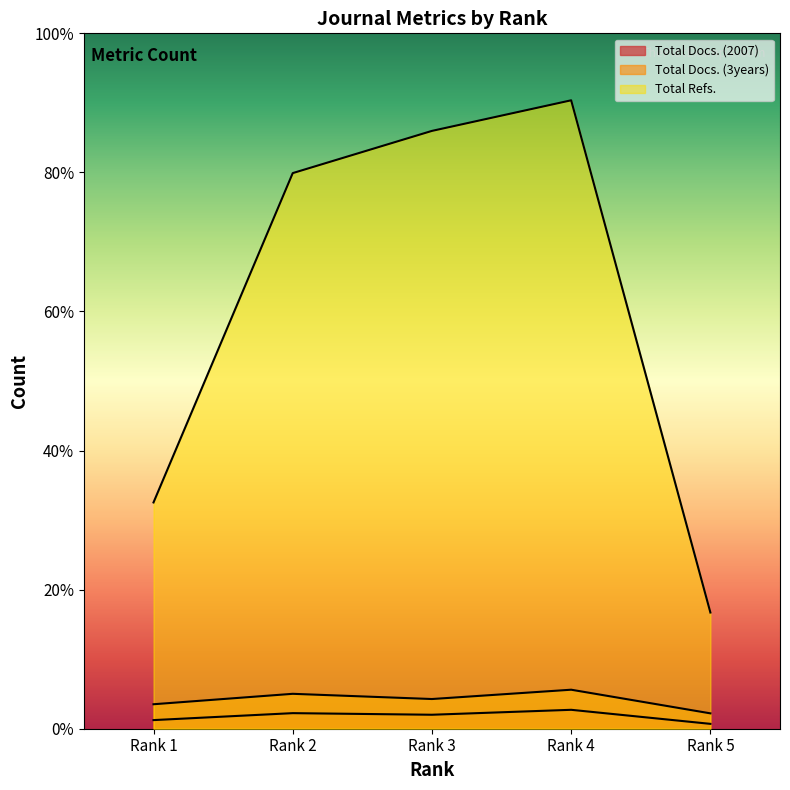

What is the sum of the Total Docs. (2007) values at Rank 5 and Rank 3?

271